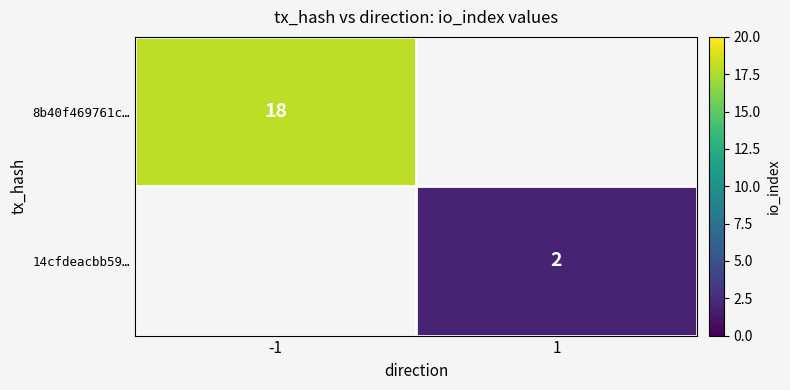

True or false: 14cfdeacbb59… has a value of 3 at 1.

False